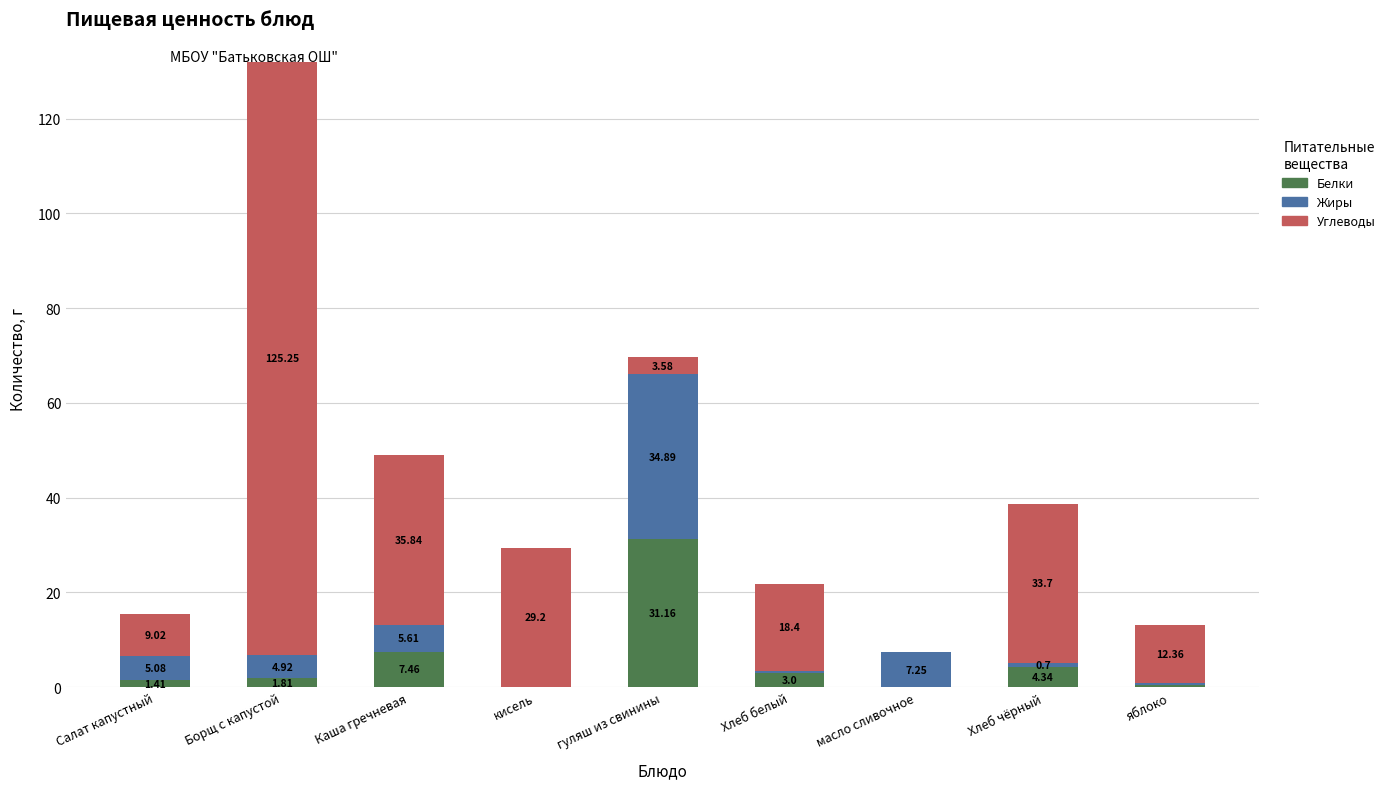

Are the bars grouped side by side (vs. stacked)?

No